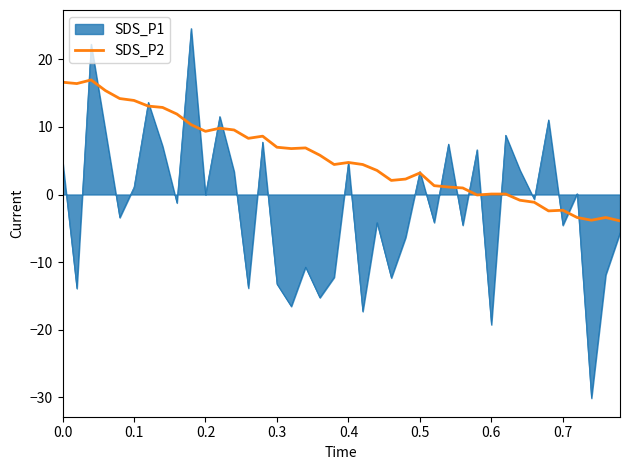

Which series has the largest range (max minus min)?

SDS_P1